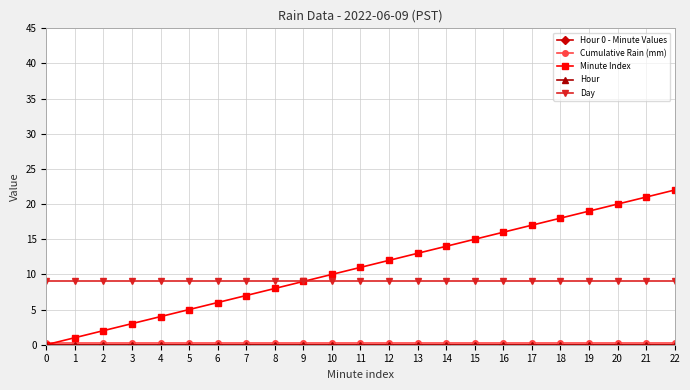

The Day series shows 9.0 at 18. True or false?

True